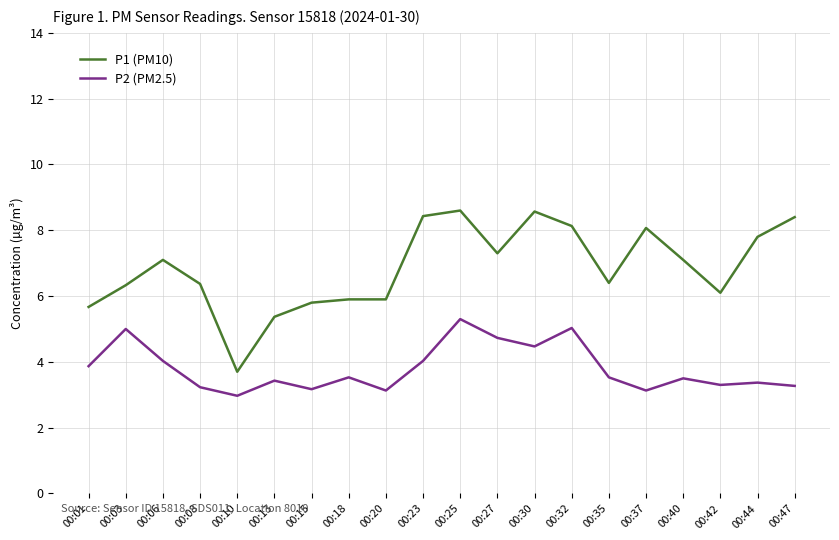

Which series has the widest spread of values?

P1 (PM10)